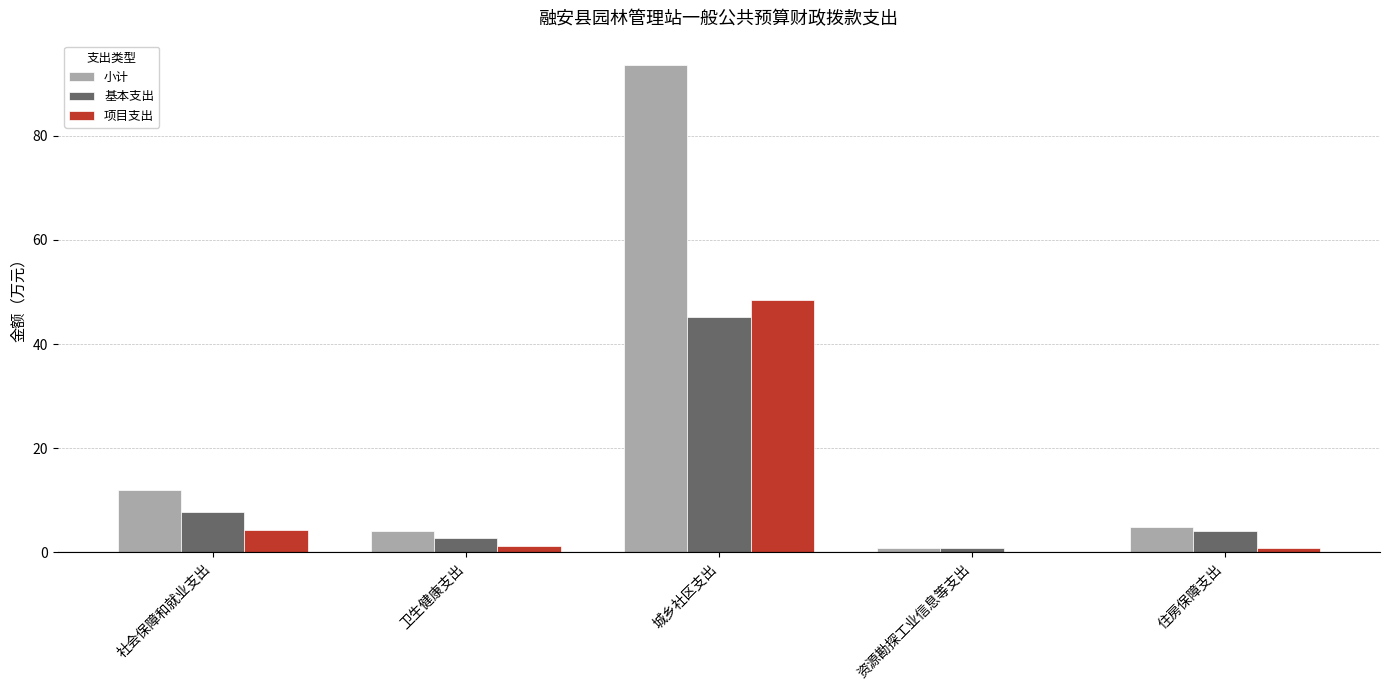

True or false: 小计 has a value of 12.0 at 社会保障和就业支出.

True